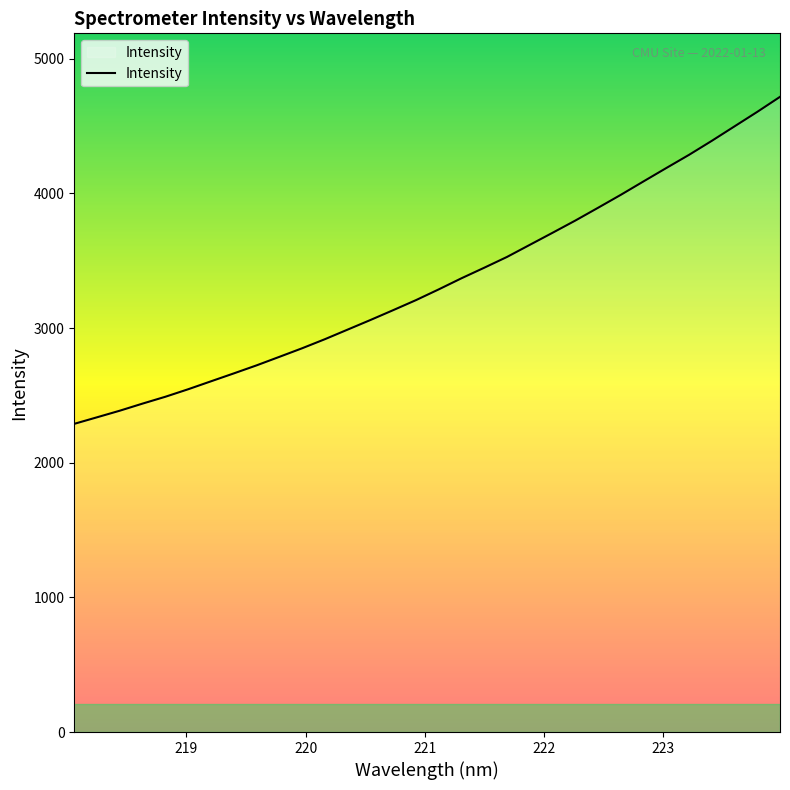

What is the difference between the maximum and minimum values?

2428.5